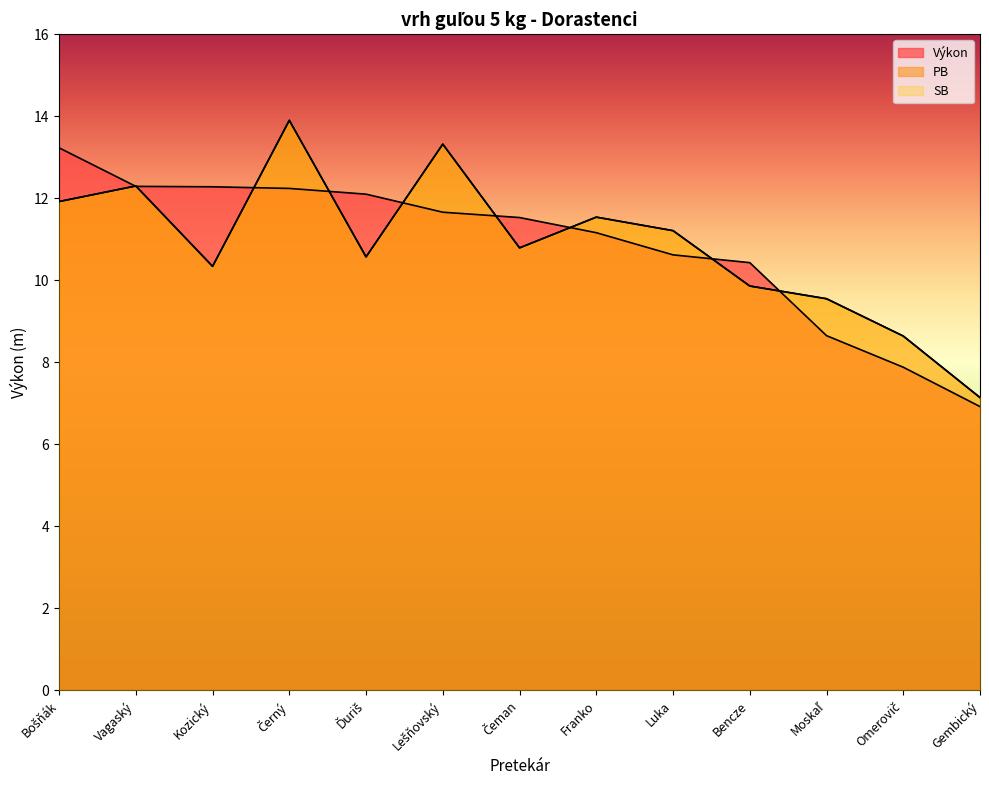

How many series are shown in this chart?

3